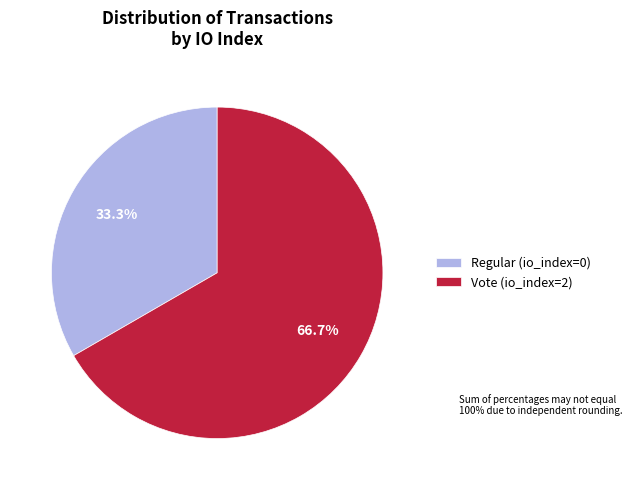

Count the number of slices in the pie.

2